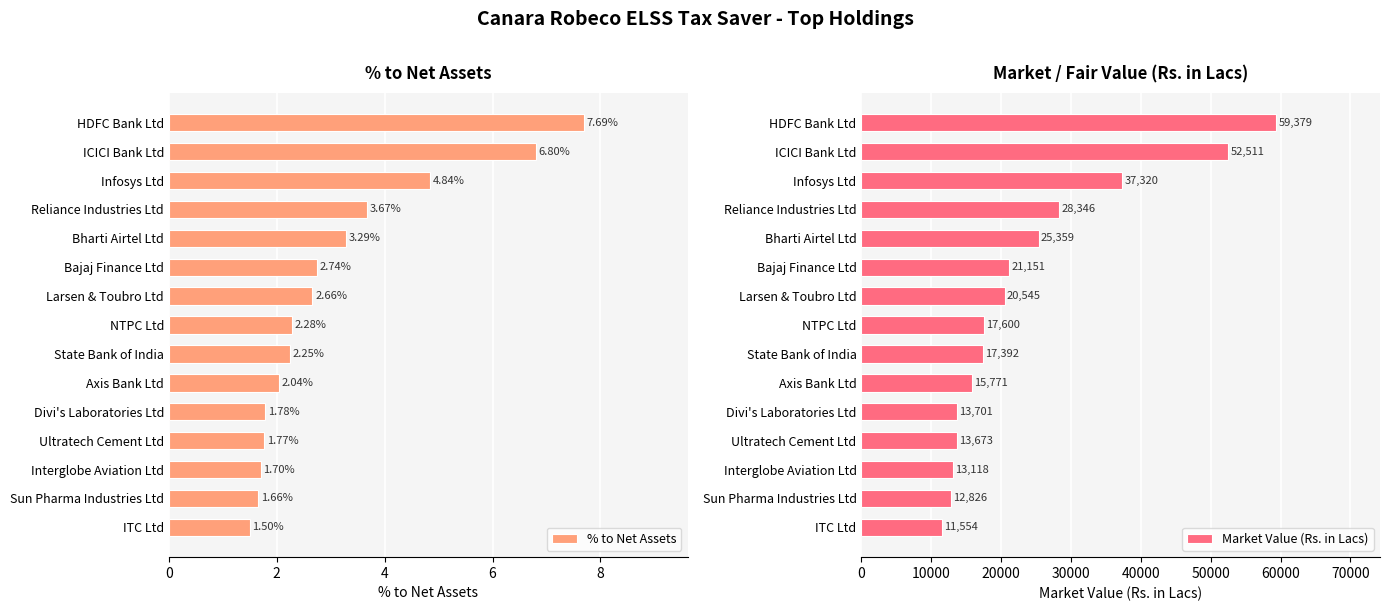

What is the difference between the maximum and minimum values in the % to Net Assets series?

6.2